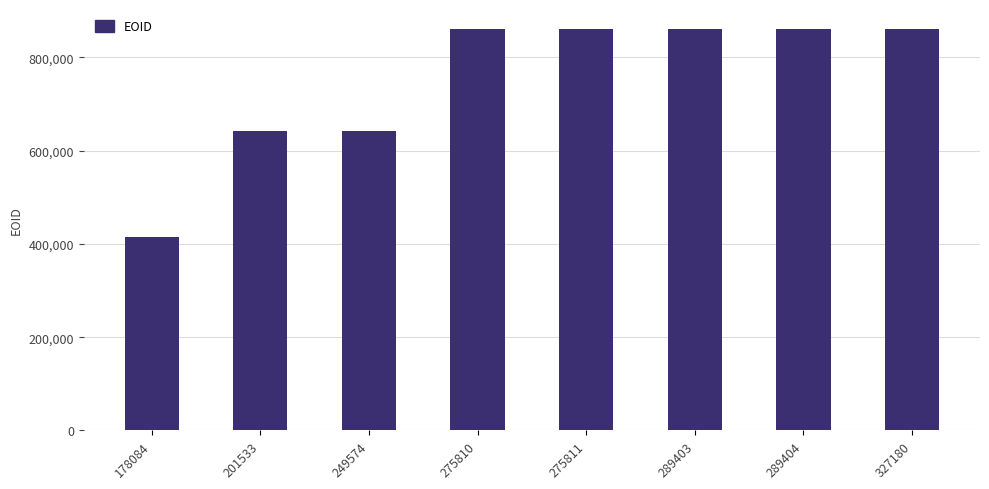

How many bars are there in total?

8